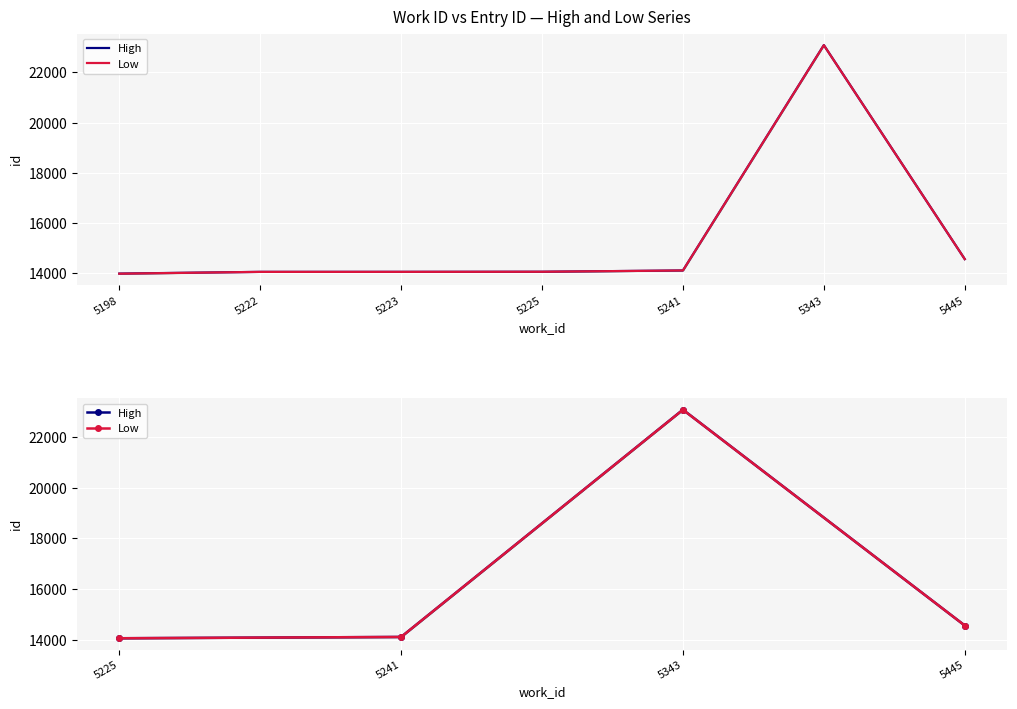

True or false: High and Low intersect in this chart.

False